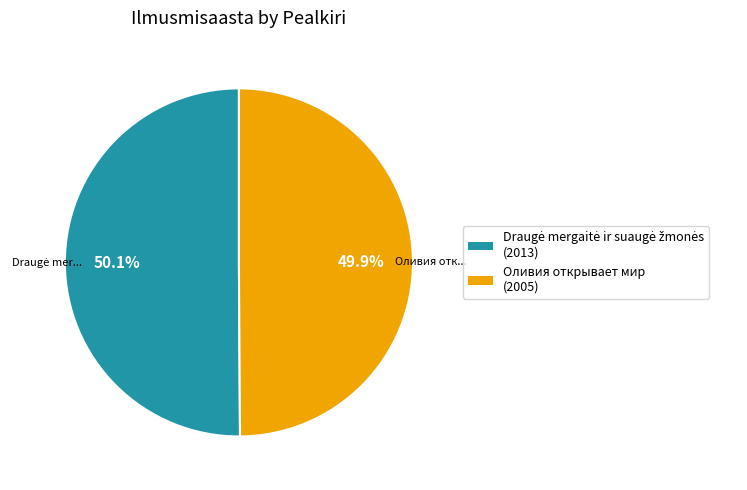

How many segments does this pie chart have?

2